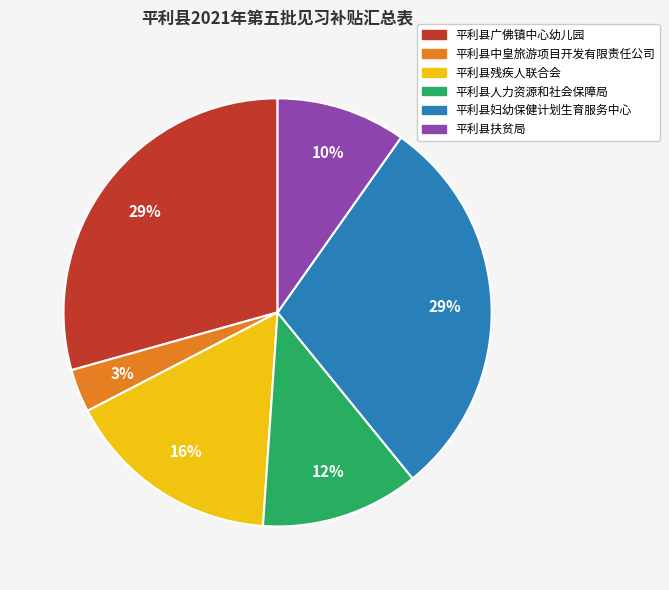

How many segments does this pie chart have?

6